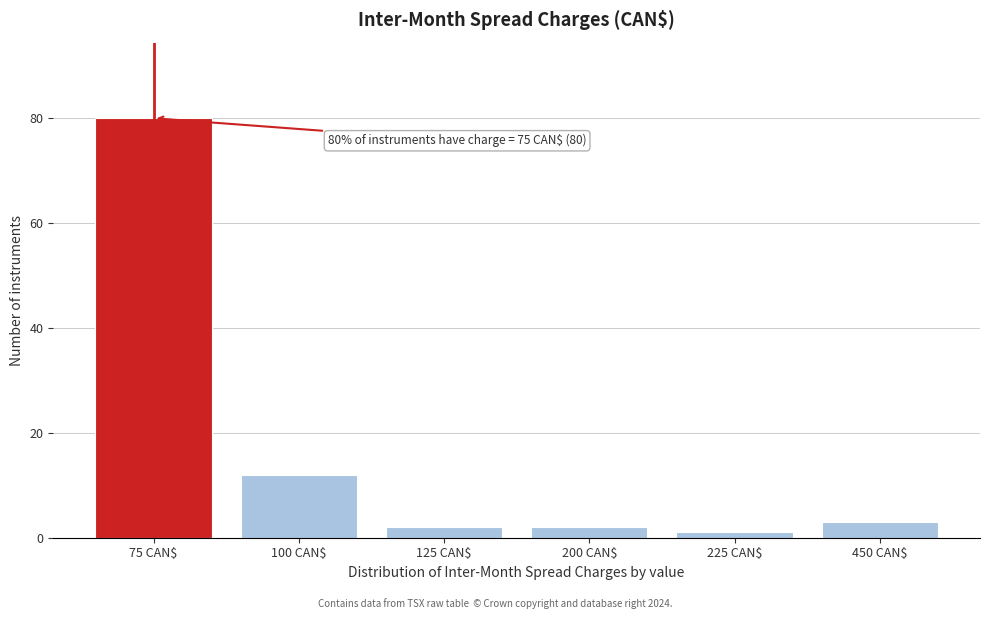

Reading left to right, extract all data points from this chart.

80	12	2	2	1	3